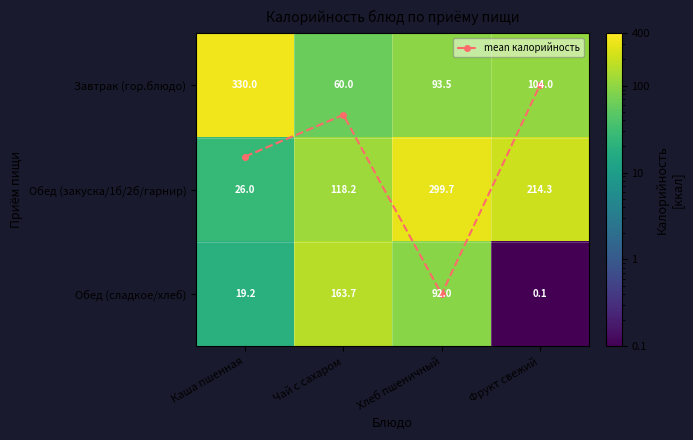

The Обед (сладкое/хлеб) series shows 163.7 at Чай с сахаром. True or false?

True